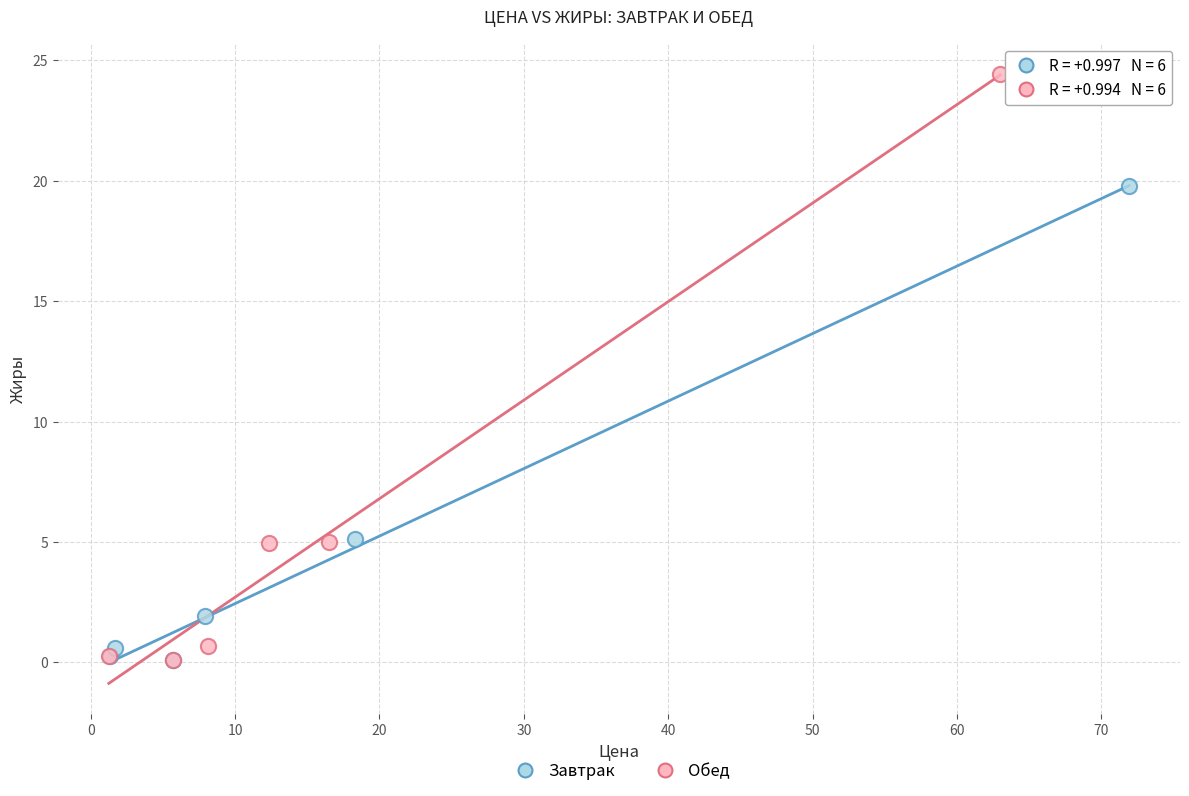

Which series has the largest Y range (max minus min)?

Обед